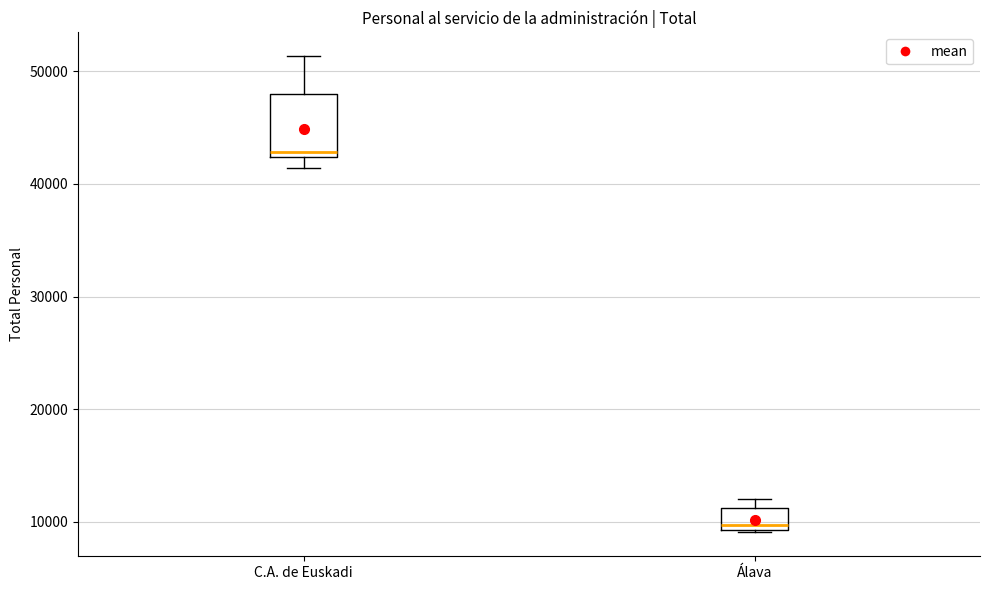

Reading left to right, transcribe this box plot: for each box, give where its median line is, the range the box spans, and where its two whiskers end, as read against the y-axis. The values are not printed on the chart, so give them approximately, as read against the axis.

C.A. de Euskadi: median 43000, box 42000 to 48000, whiskers 41000 to 51000
Álava: median 10000, box 9000 to 11000, whiskers 9000 to 12000